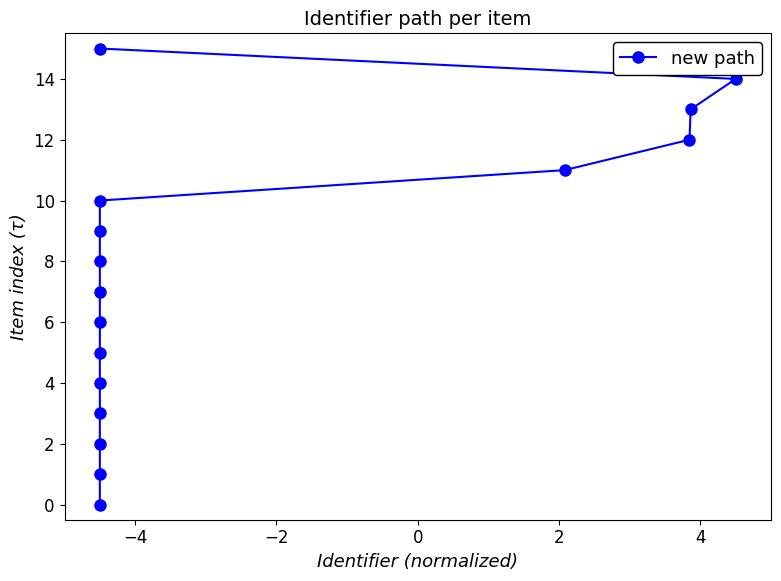

What is the maximum value shown in the chart?

15